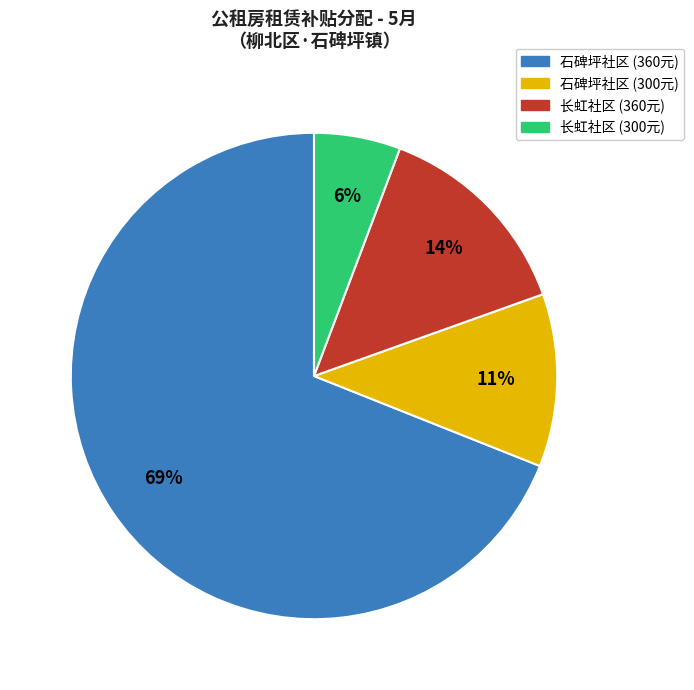

To the nearest percent, what is the difference between the largest and smallest slice percentages?

63%